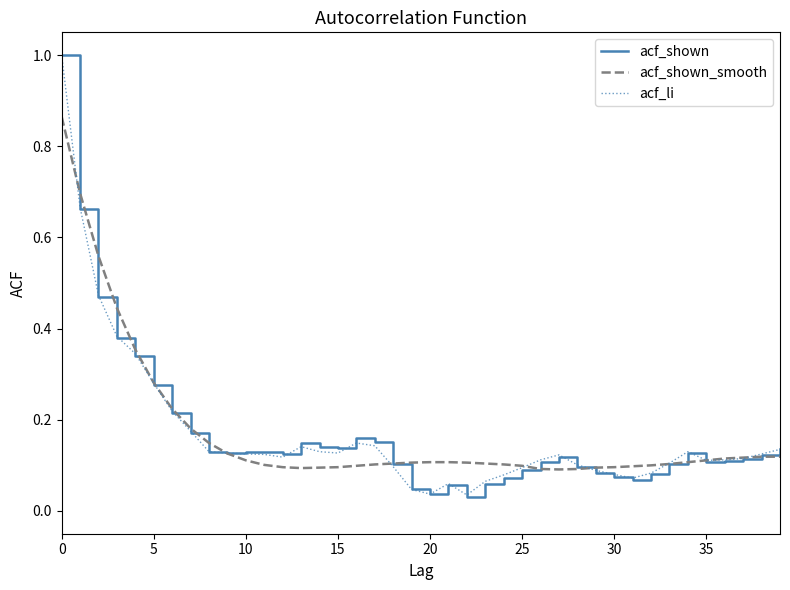

Does the chart have visible grid lines?

No